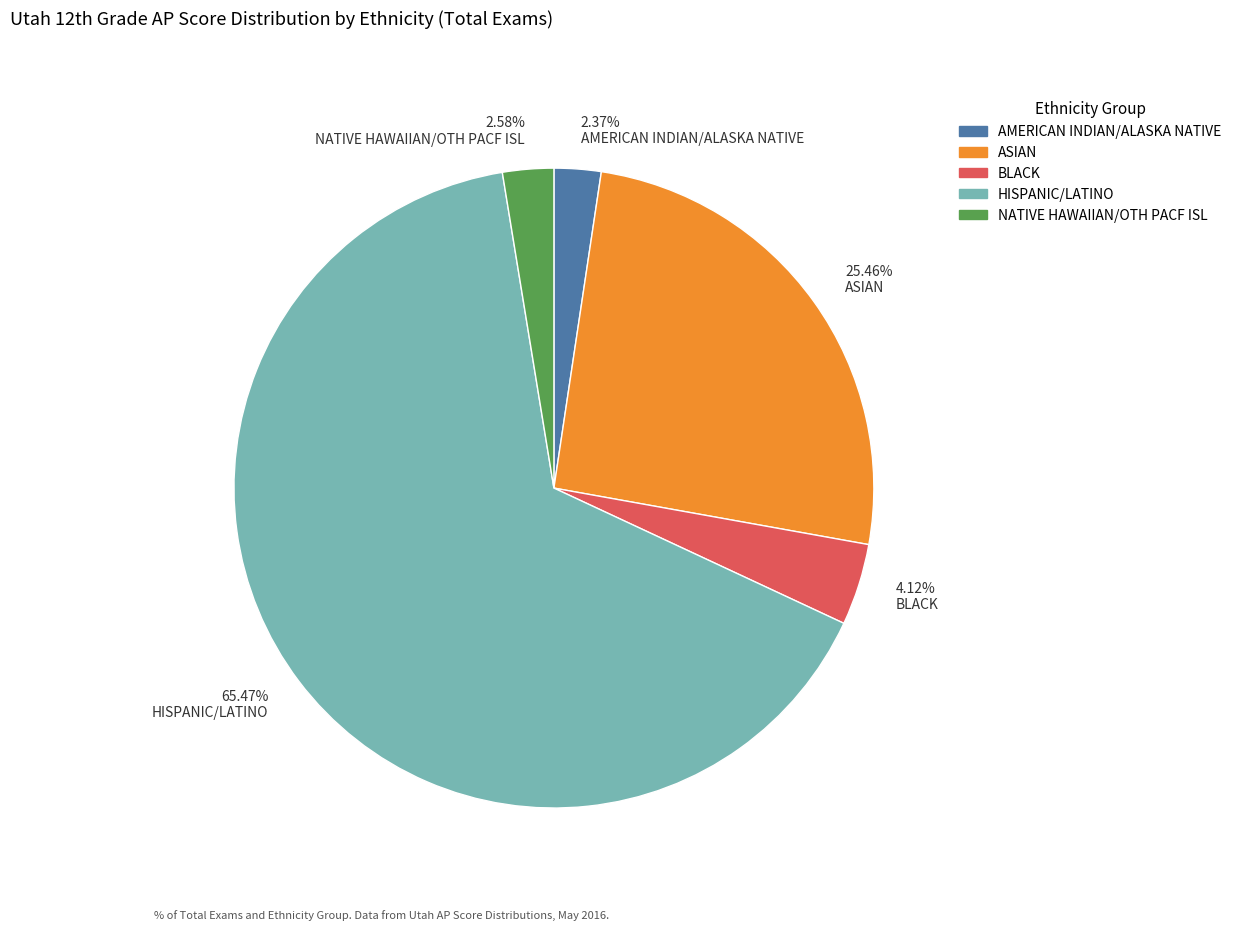

Approximately how many times larger is the value at 25.46% ASIAN compared to 4.12% BLACK?

6.2